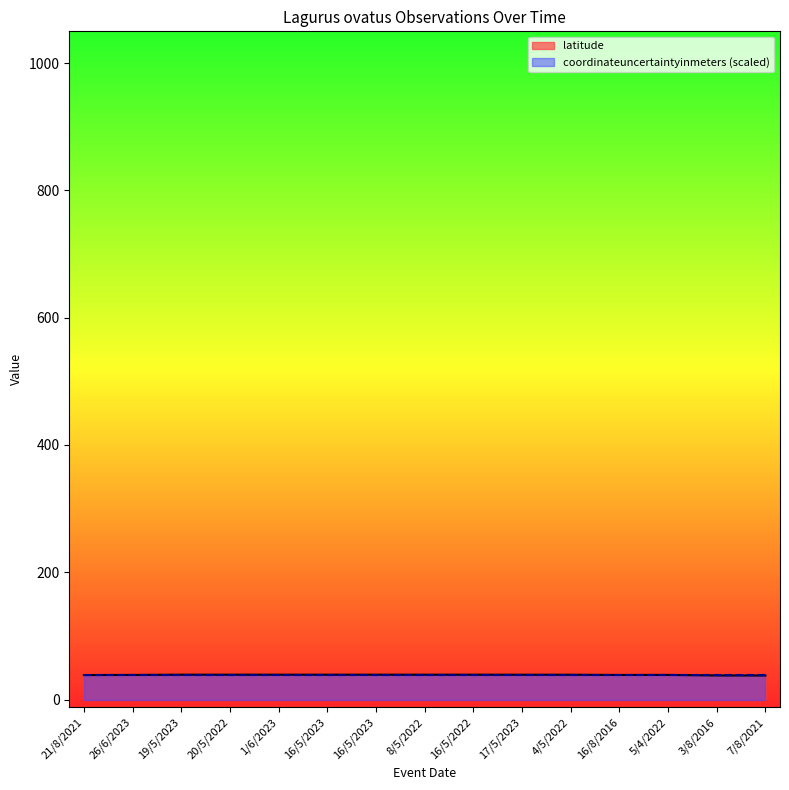

Rank the categories by value from lowest to highest.

7/8/2021, 3/8/2016, 21/8/2021, 16/8/2016, 26/6/2023, 5/4/2022, 17/5/2023, 4/5/2022, 1/6/2023, 16/5/2023, 16/5/2023, 8/5/2022, 16/5/2022, 19/5/2023, 20/5/2022